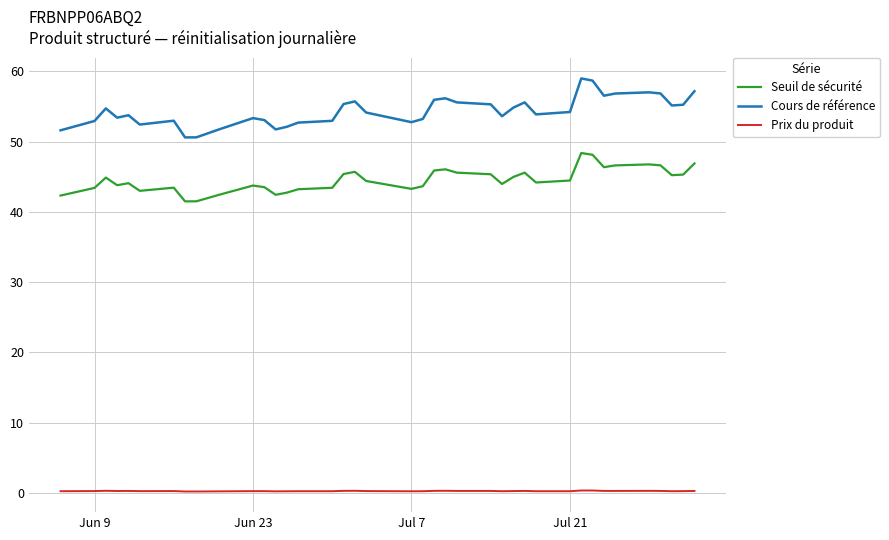

What is the sum of all Cours de référence values?

2120.1